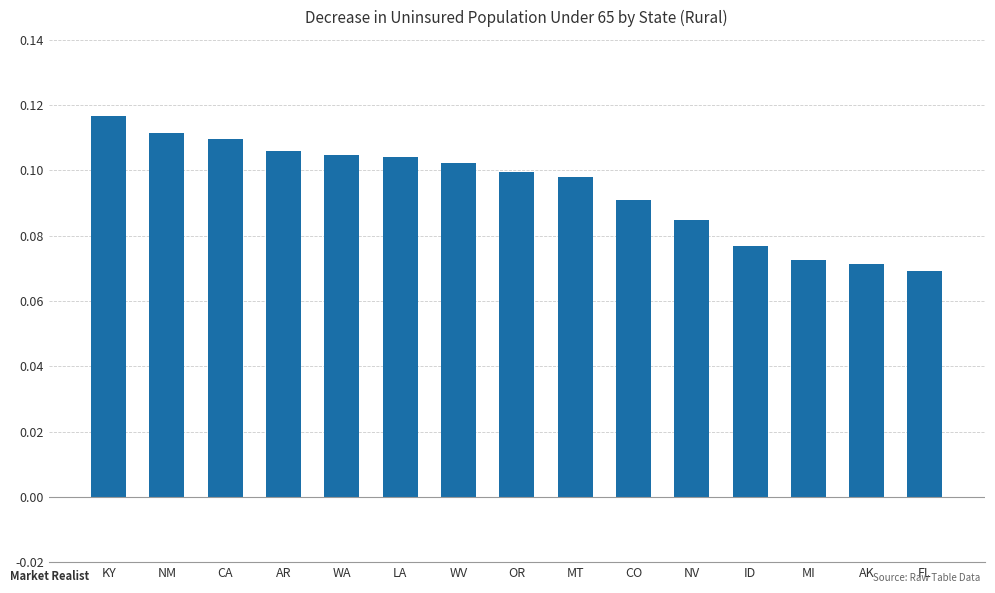

At which label is the value closest to 0?

FL